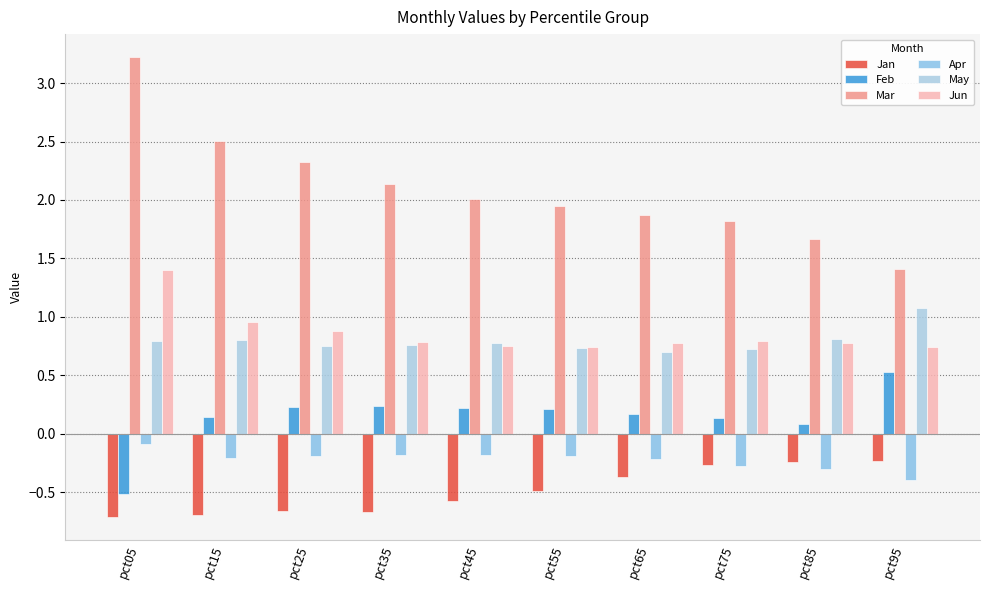

Rank the series by their maximum value, from highest to lowest.

Mar, Jun, May, Feb, Apr, Jan